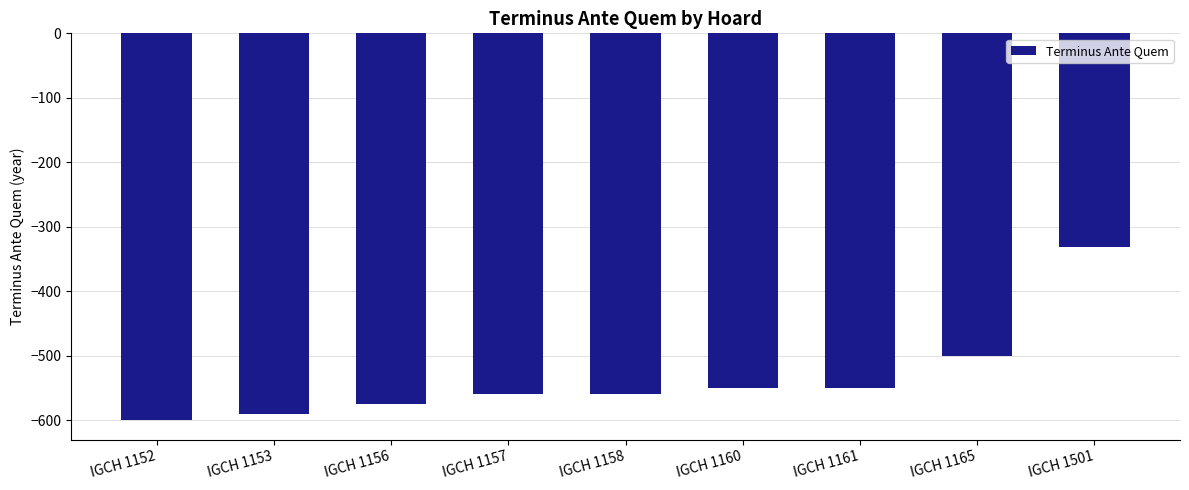

The value at IGCH 1156 is -575. True or false?

True